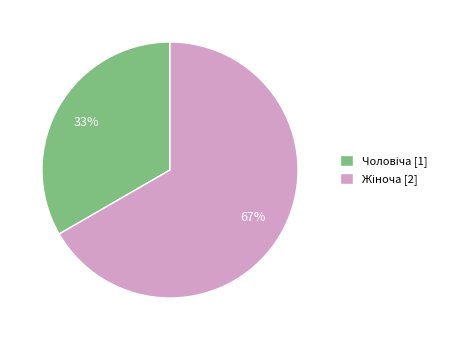

To the nearest percent, what is the average slice percentage?

50%